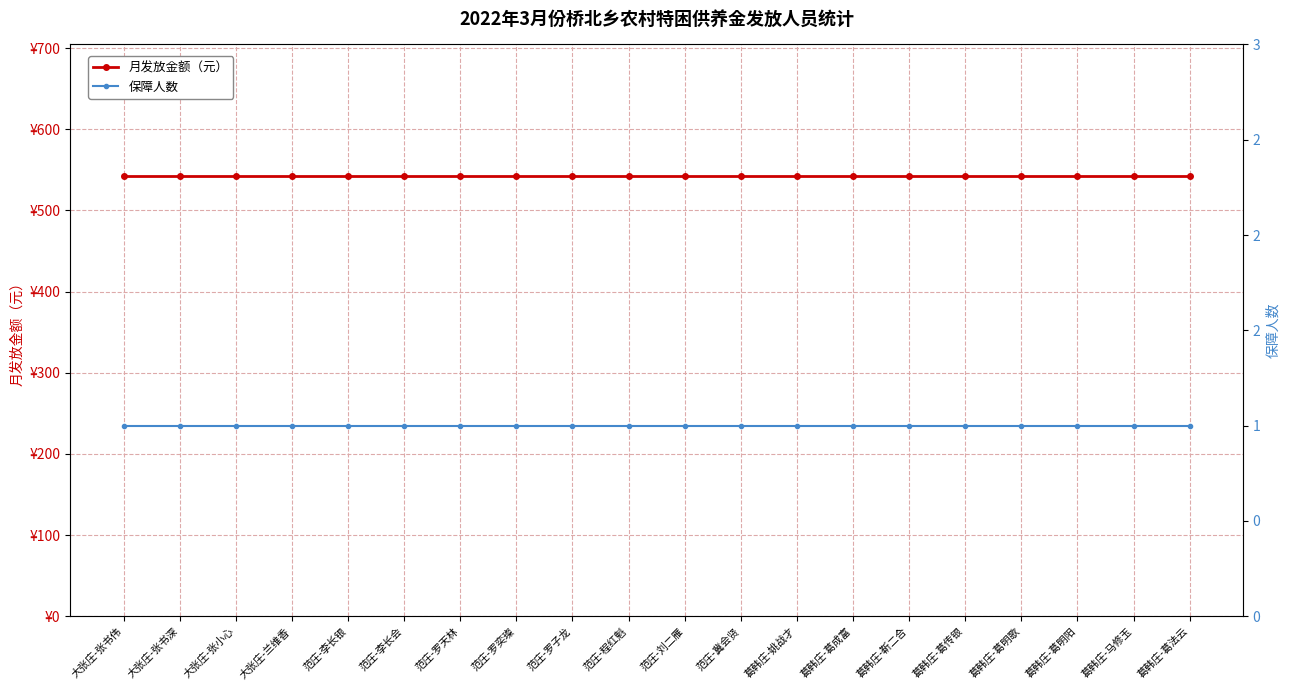

At which label is 月发放金额（元） closest to 542?

大张庄-张书伟